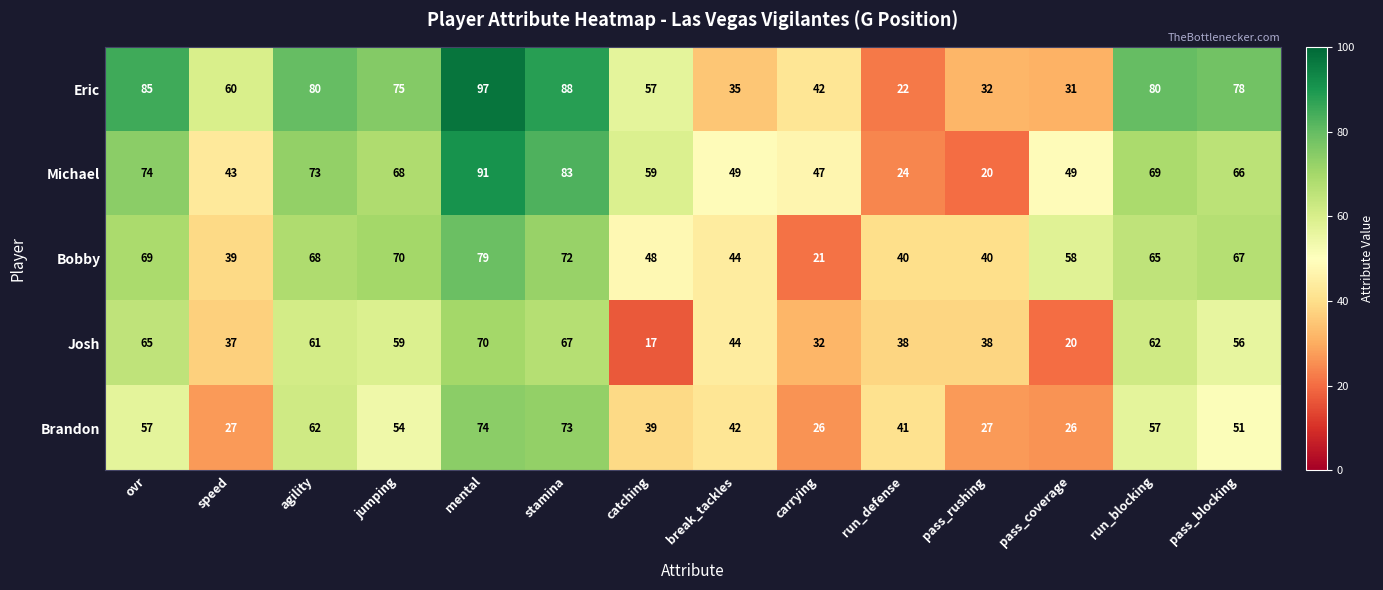

How many series are shown in this chart?

5